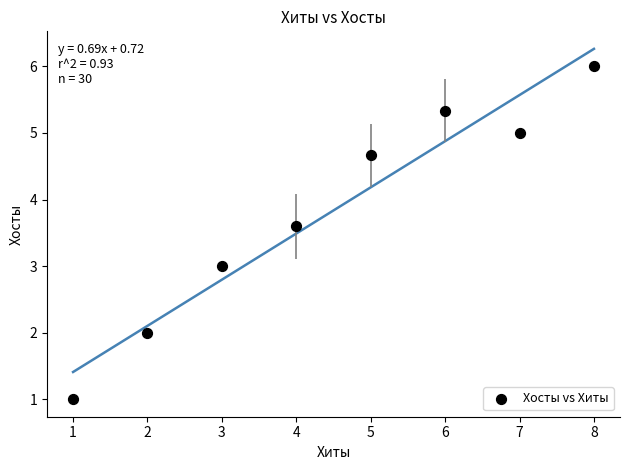

What is the range of X values (max minus min)?

7.0